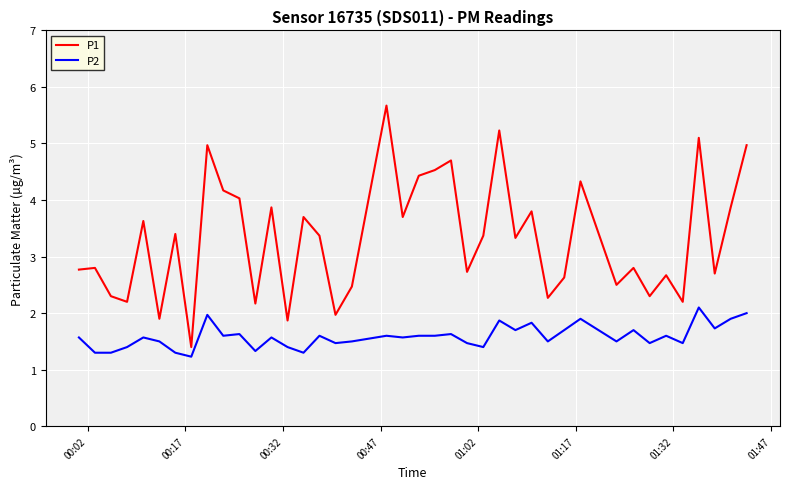

Which series has the largest range (max minus min)?

P1